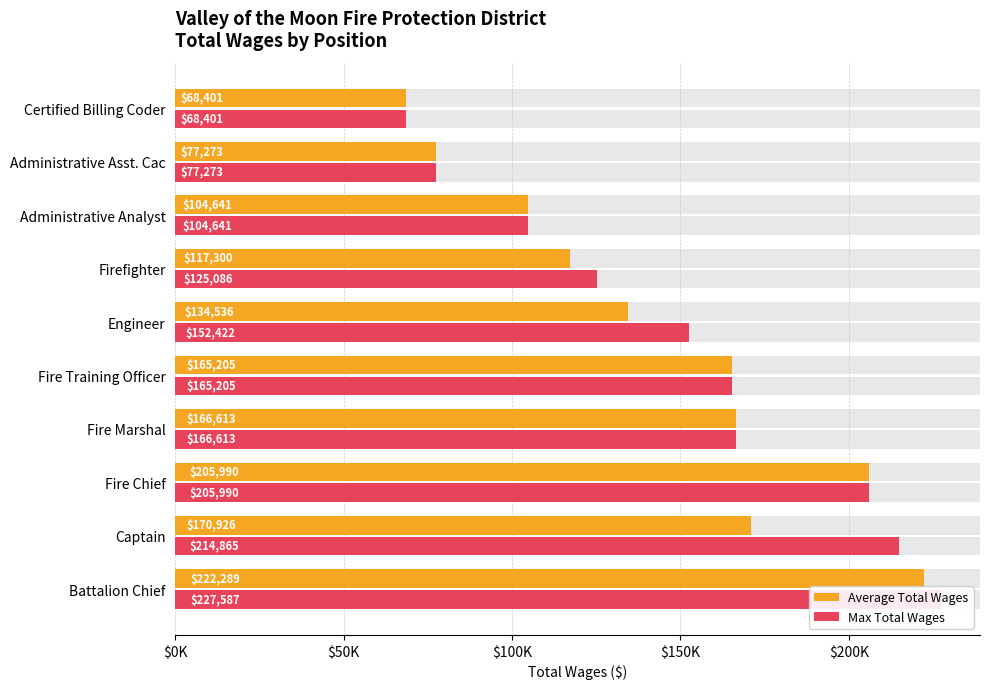

The value of Max Total Wages at Administrative Analyst is 35448.3. True or false?

False